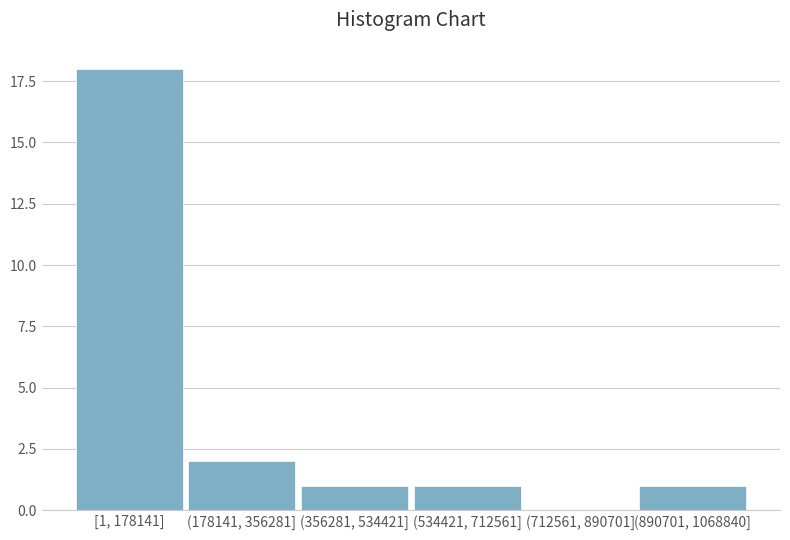

Reading right to left, extract all data points from this chart.

(890701, 1068840]=1	(712561, 890701]=0	(534421, 712561]=1	(356281, 534421]=1	(178141, 356281]=2	[1, 178141]=18